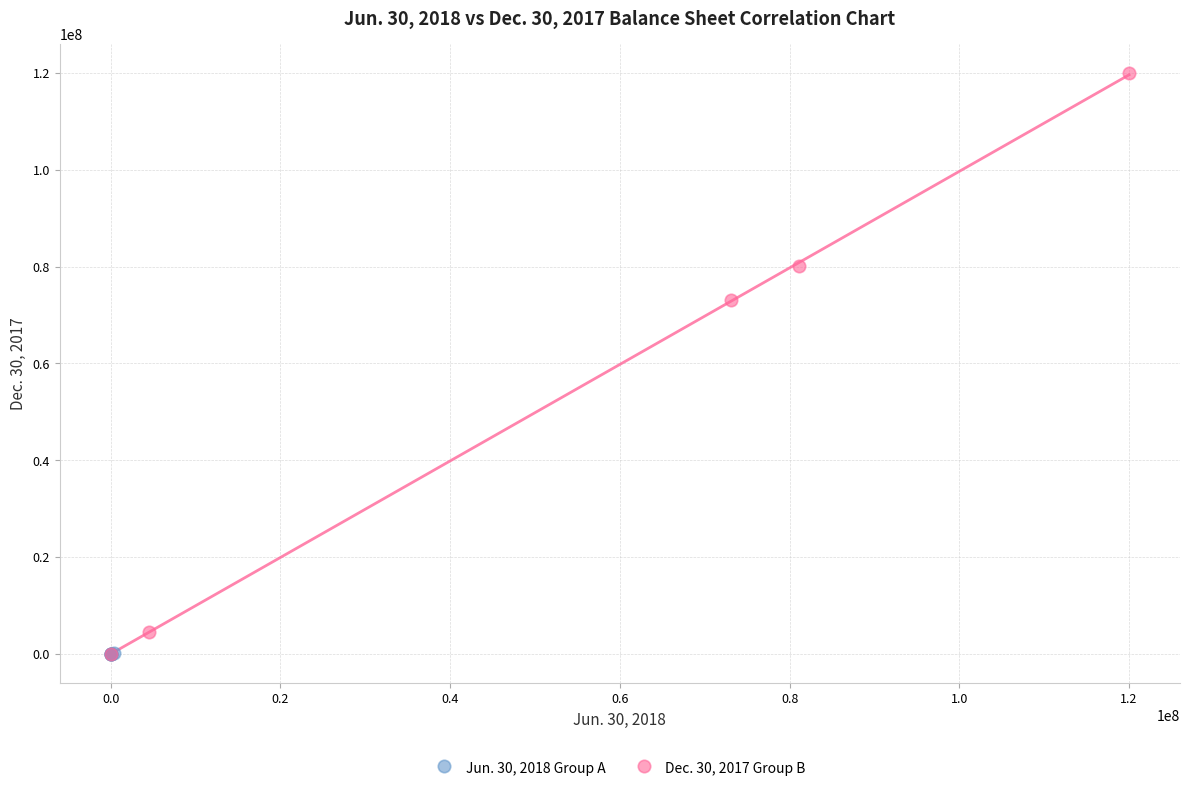

Which series reaches the maximum Y coordinate?

Dec. 30, 2017 Group B